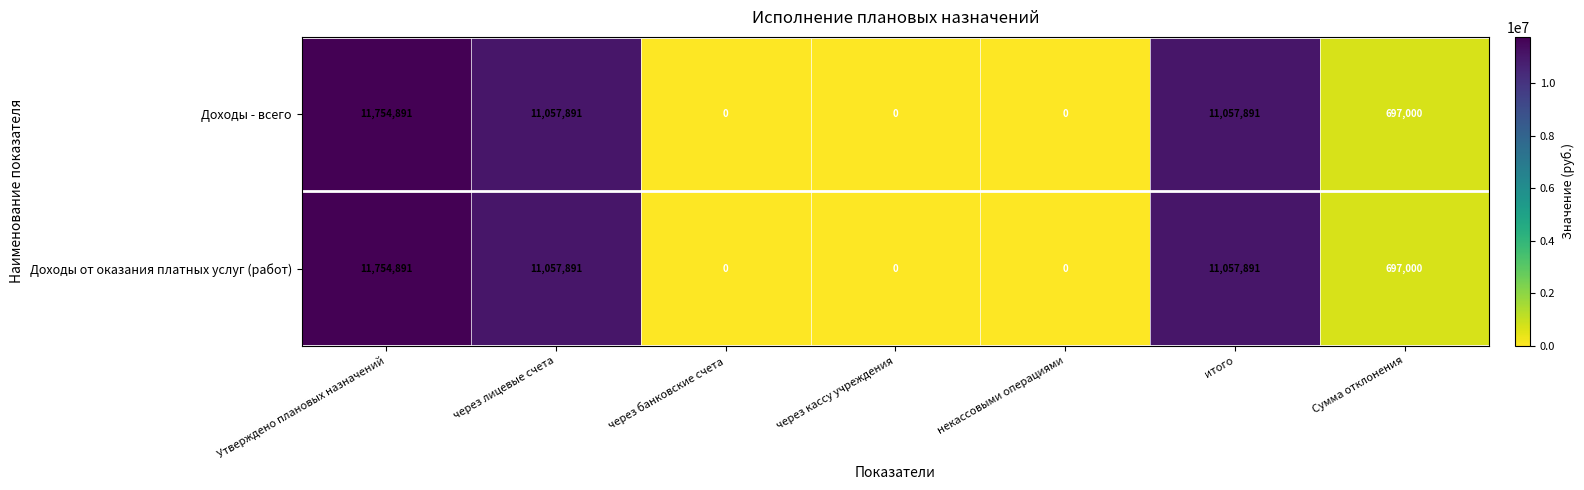

The value of Доходы от оказания платных услуг (работ) at некассовыми операциями is 0. True or false?

True